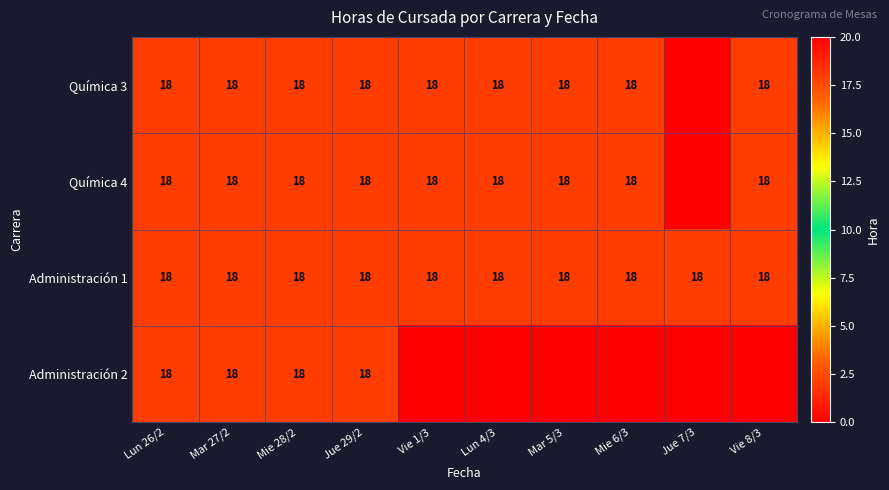

Which has a higher value, Jue 7/3 or Mar 27/2?

Mar 27/2